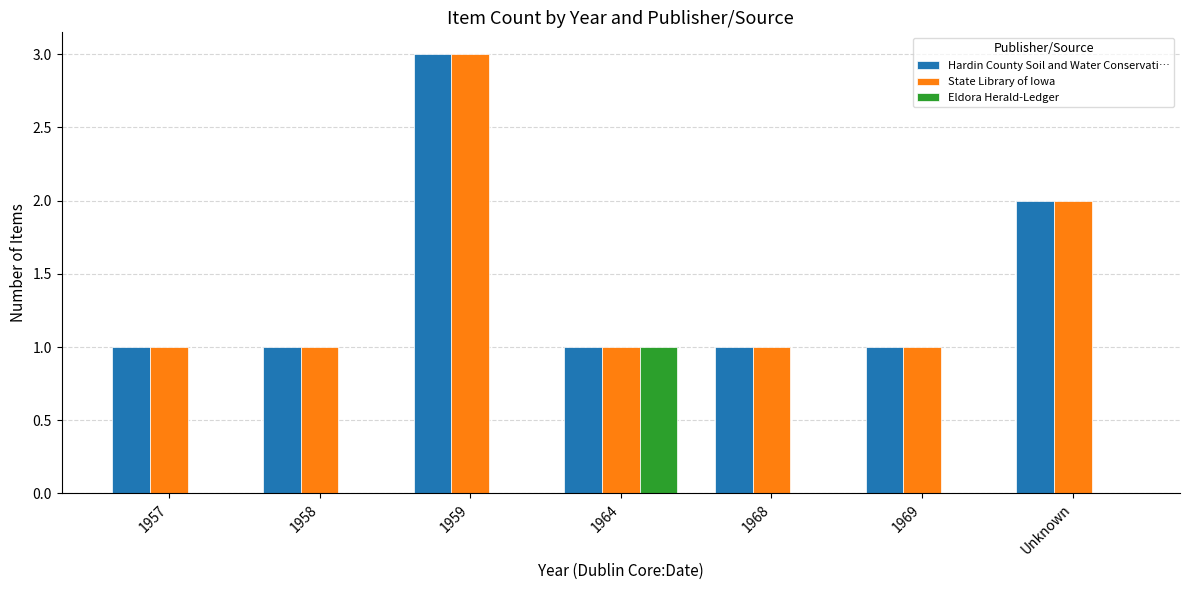

What is the sum of all State Library of Iowa values?

10